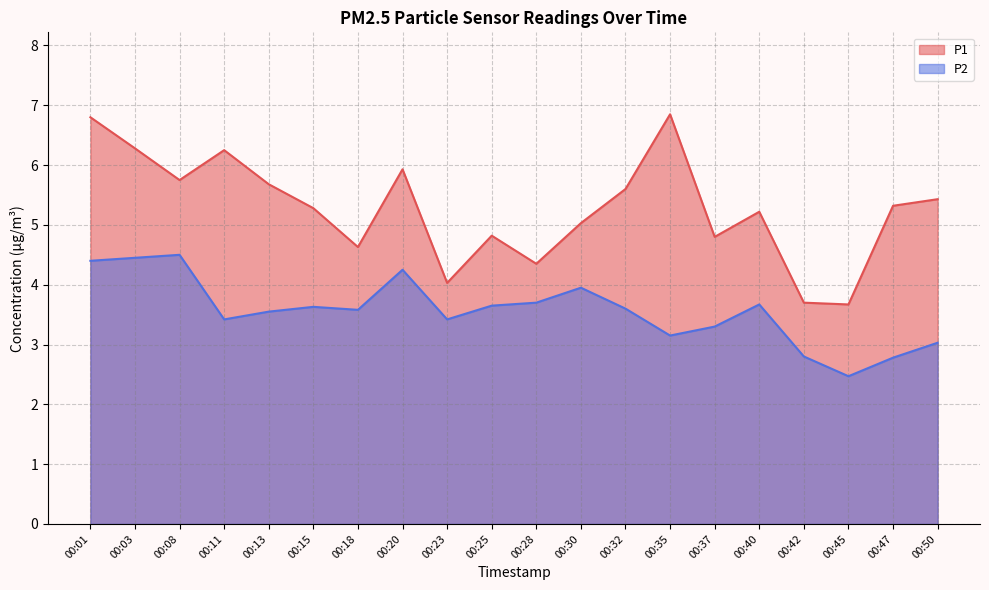

In P1, how many points are lower than both neighbors (excluding endpoints)?

6